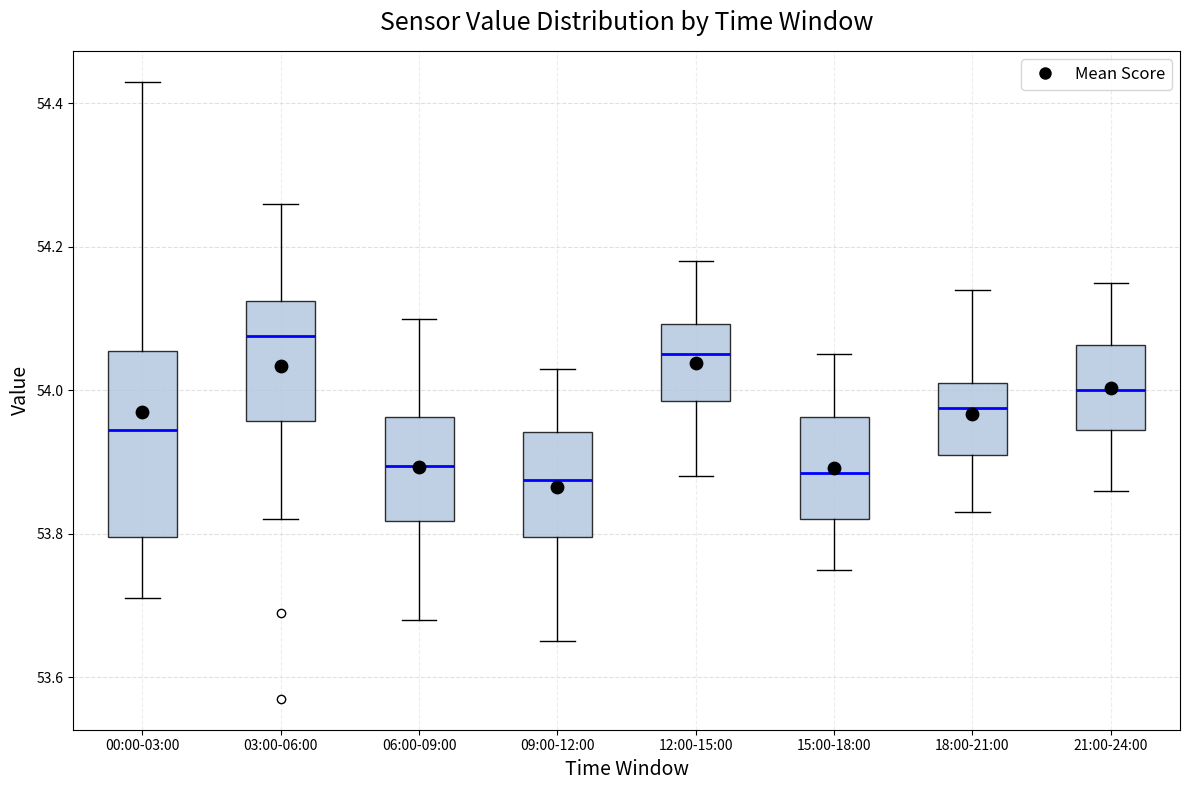

Reading left to right, transcribe this box plot: for each box, give where its median line is, the range the box spans, and where its two whiskers end, as read against the y-axis. The values are not printed on the chart, so give them approximately, as read against the axis.

00:00-03:00: median 53.94, box 53.80 to 54.06, whiskers 53.72 to 54.44
03:00-06:00: median 54.08, box 53.96 to 54.12, whiskers 53.82 to 54.26
06:00-09:00: median 53.90, box 53.82 to 53.96, whiskers 53.68 to 54.10
09:00-12:00: median 53.88, box 53.80 to 53.94, whiskers 53.66 to 54.04
12:00-15:00: median 54.06, box 53.98 to 54.10, whiskers 53.88 to 54.18
15:00-18:00: median 53.88, box 53.82 to 53.96, whiskers 53.76 to 54.06
18:00-21:00: median 53.98, box 53.92 to 54.02, whiskers 53.84 to 54.14
21:00-24:00: median 54.00, box 53.94 to 54.06, whiskers 53.86 to 54.16